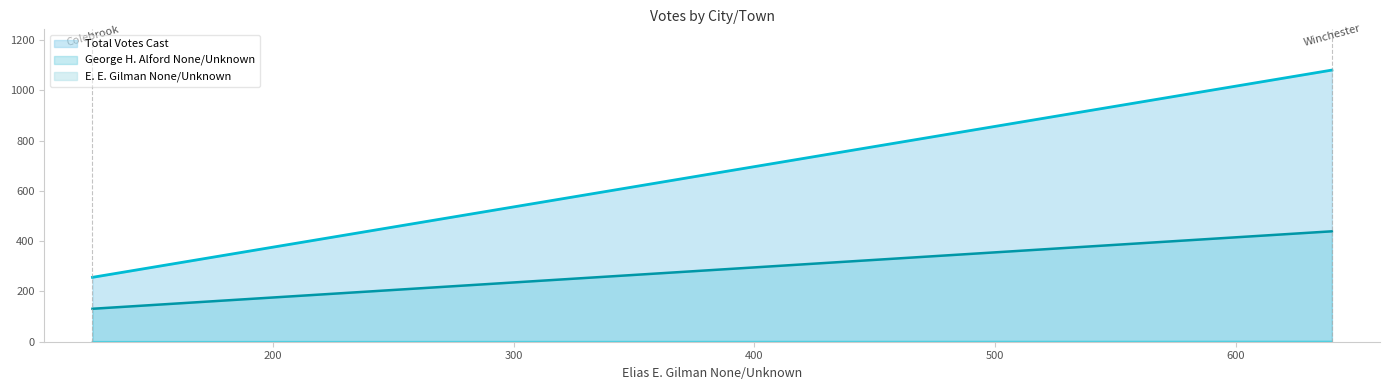

The E. E. Gilman None/Unknown series shows 1 at Winchester. True or false?

False